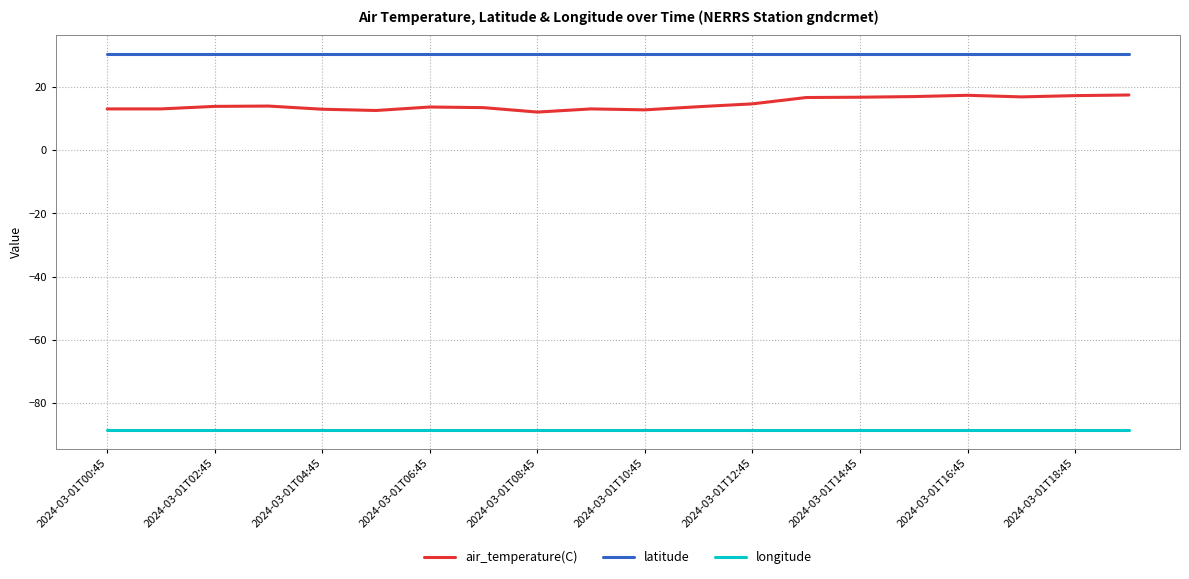

What is the difference between the maximum and minimum values in the air_temperature(C) series?

5.4